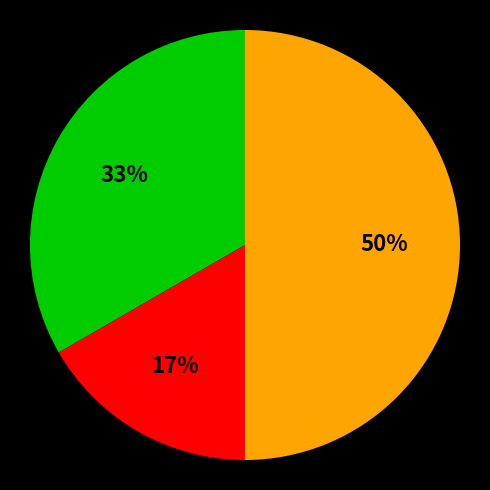

To the nearest percent, what is the difference between the largest and smallest slice percentages?

33%